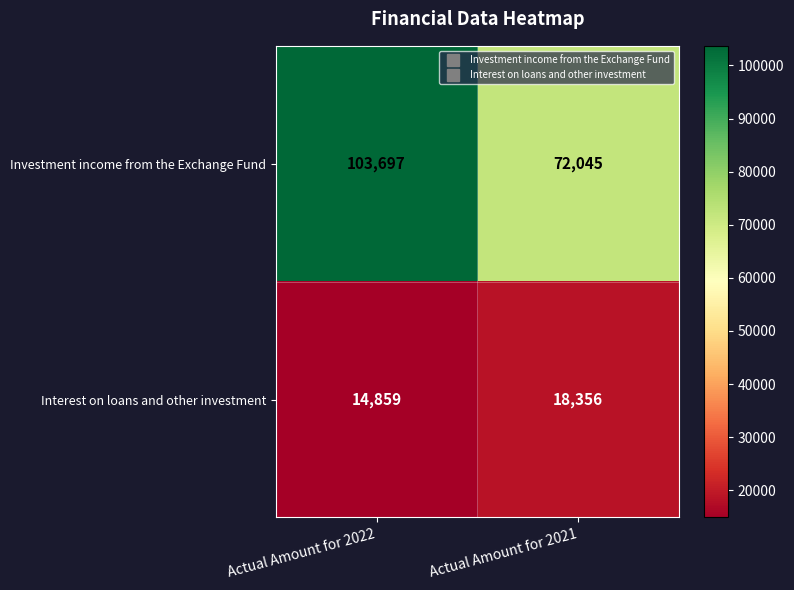

What is the approximate value of Investment income from the Exchange Fund at Actual Amount for 2022?

103697